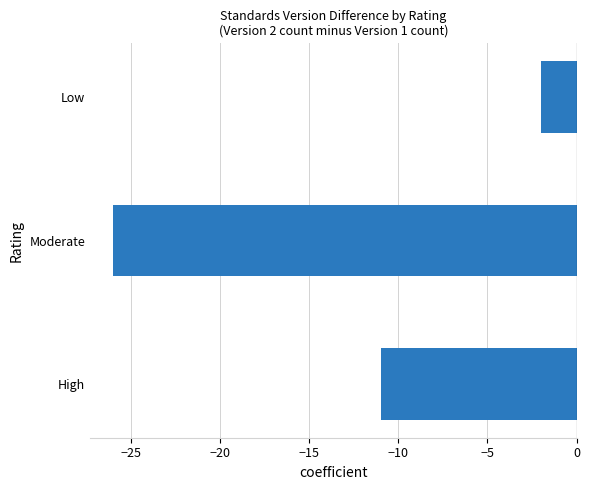

How many series are shown in this chart?

1